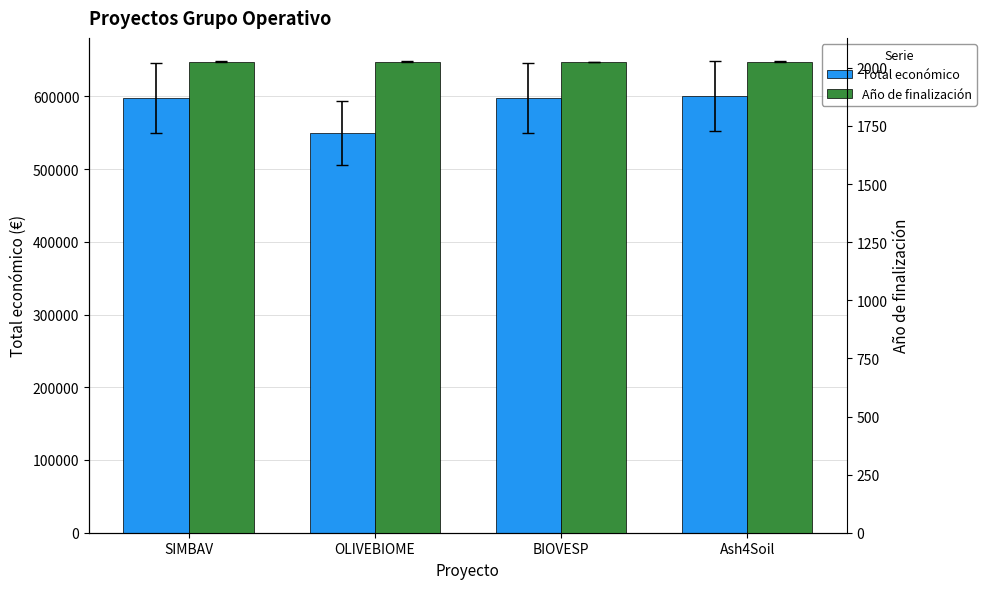

Reading left to right, extract all data points from this chart.

Total económico: 597651	550111	598139	600000
Año de finalización: 2027	2027	2026	2027